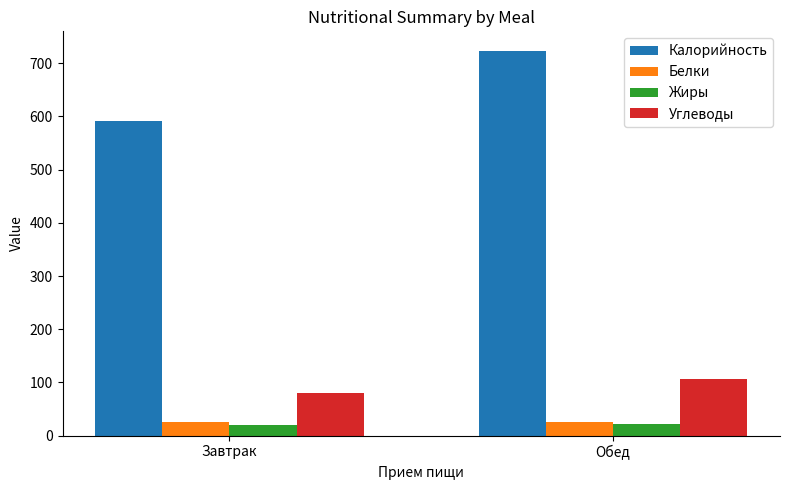

What is the total value across all series at Обед?

875.3